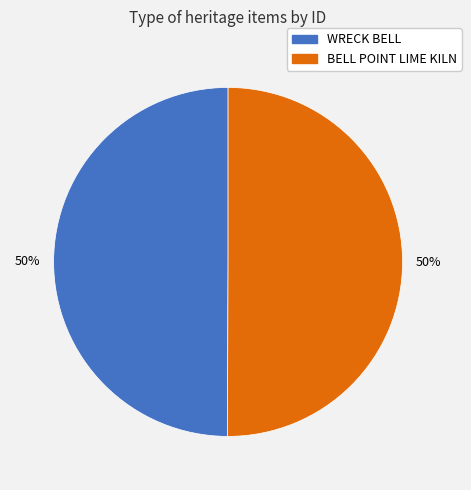

True or false: BELL POINT LIME KILN accounts for 50% of the total.

True